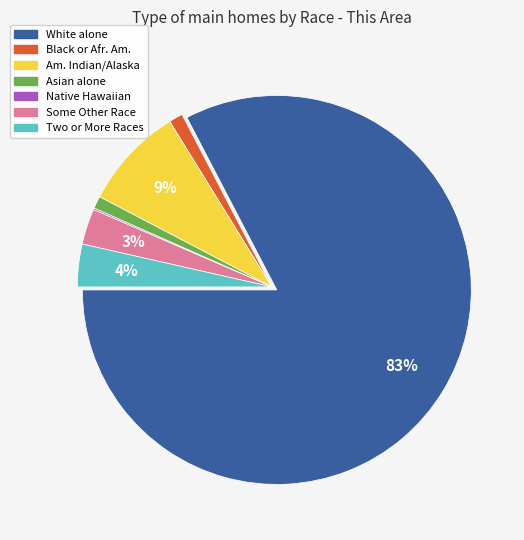

Does any single category account for the majority?

Yes